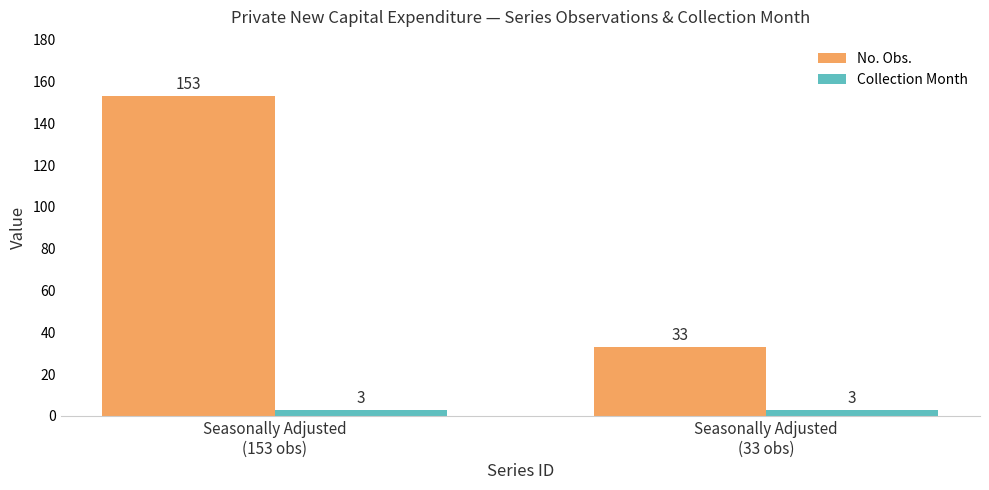

What is the average value of the No. Obs. series?

93